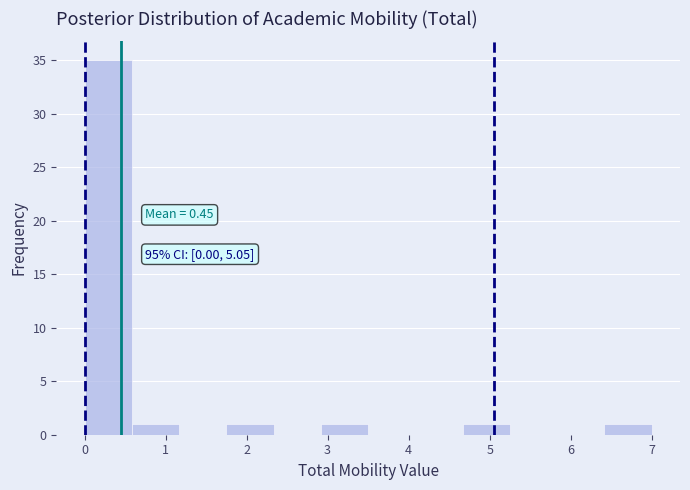

Over which range of the x-axis is the bar tallest?

0.0 to 0.6